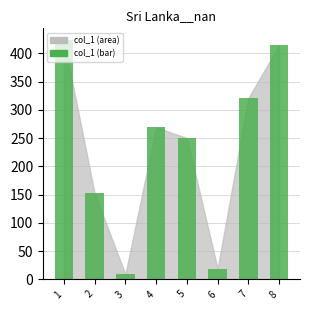

Does the chart contain any negative values?

No